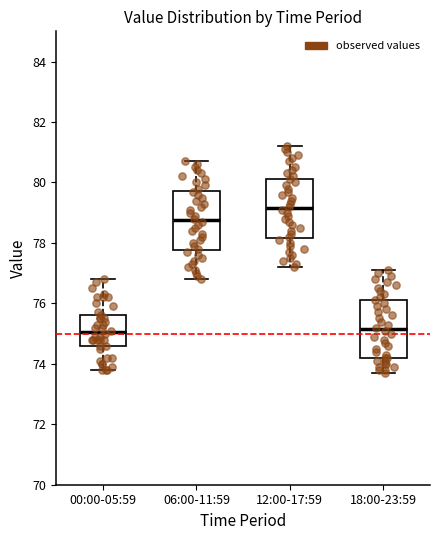

Where is the lower edge of the box for 18:00-23:59 on the y-axis? The values are not printed on the chart, so give them approximately, as read against the axis.

74.2